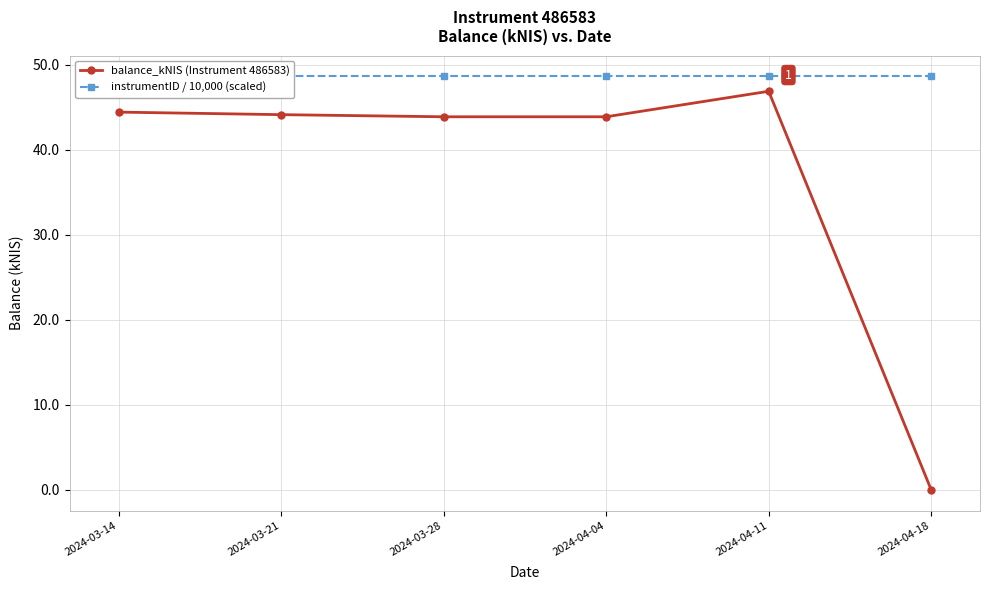

Rank the categories by instrumentID / 10,000 (scaled) value from lowest to highest.

2024-03-14, 2024-03-21, 2024-03-28, 2024-04-04, 2024-04-11, 2024-04-18